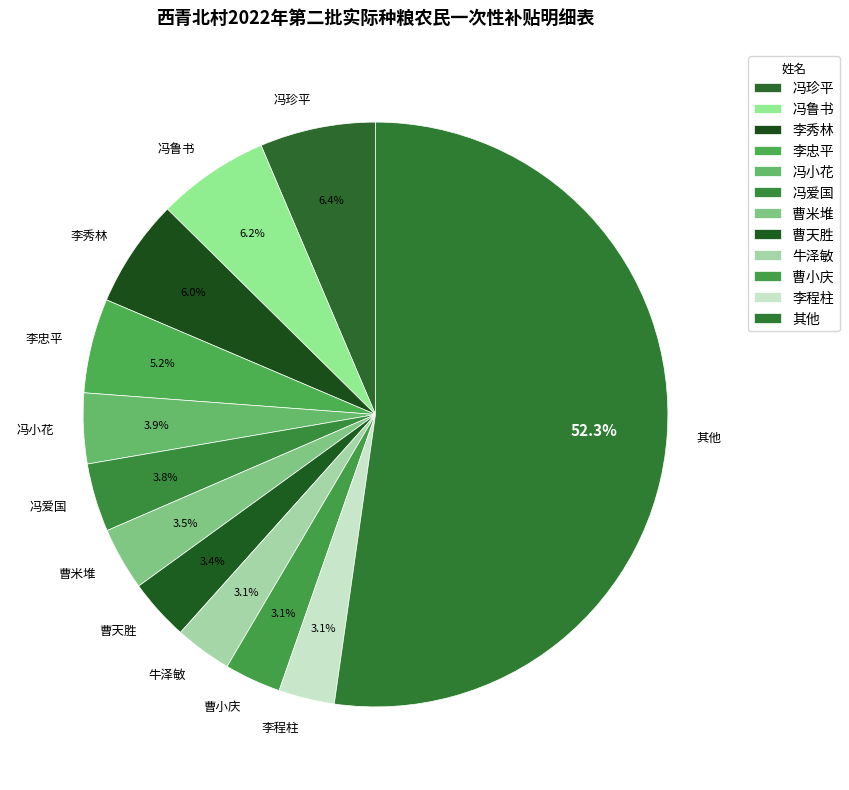

Which category has the biggest portion of the pie?

其他